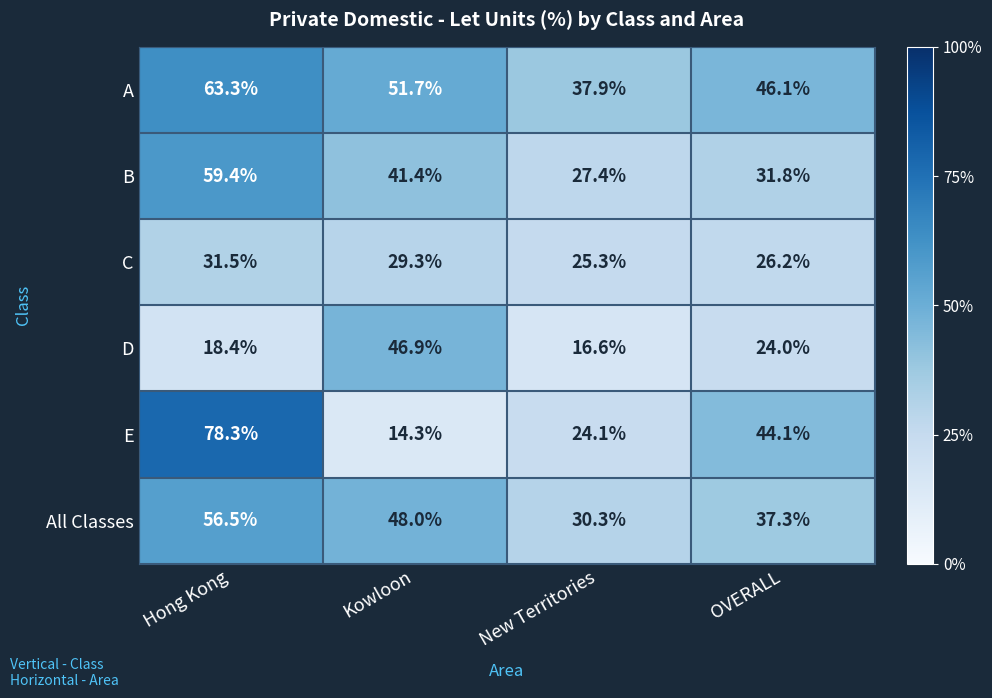

Which series has the largest range (max minus min)?

E